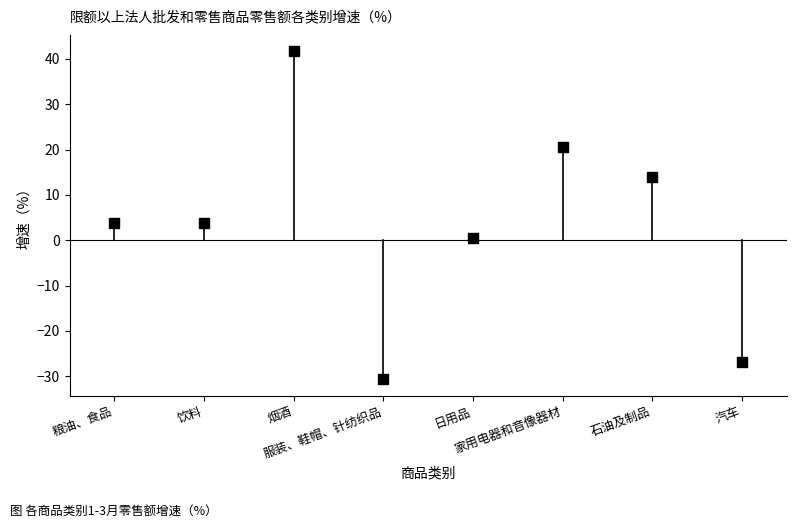

What is the range of Y values (max minus min)?

72.4